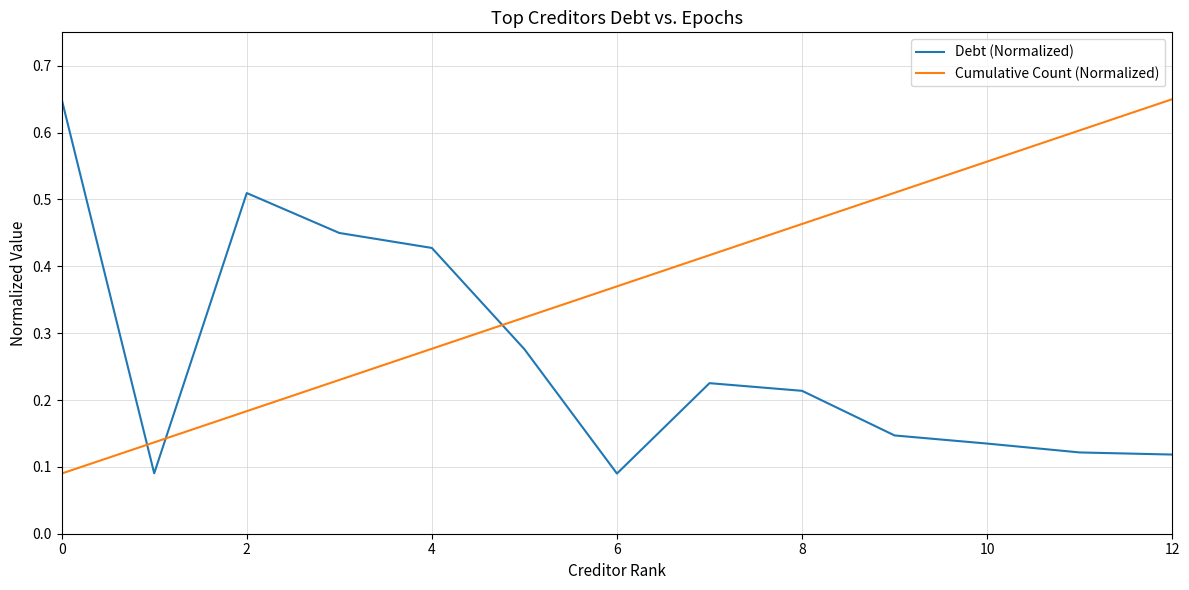

Which series ends up on top after the final intersection of Debt (Normalized) and Cumulative Count (Normalized)?

Cumulative Count (Normalized)